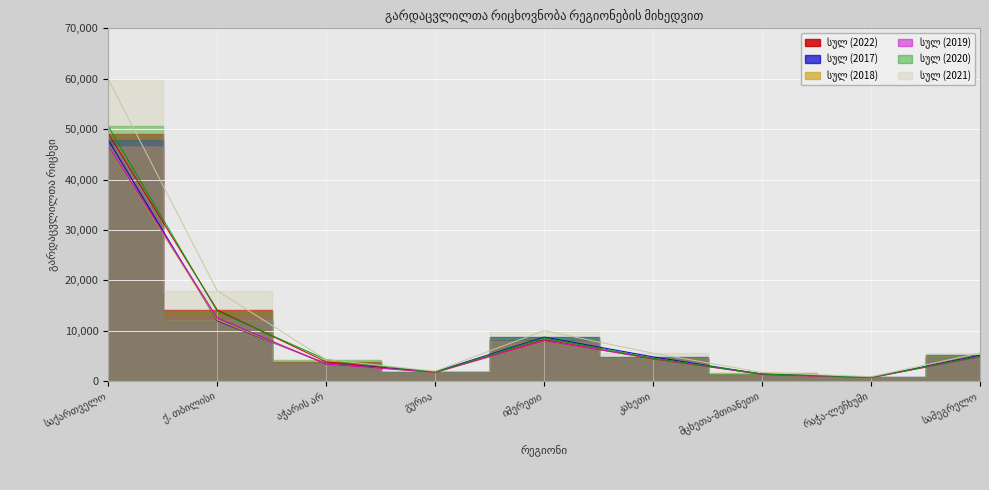

What are all the series names shown in the legend?

სულ (2022), სულ (2017), სულ (2018), სულ (2019), სულ (2020), სულ (2021)